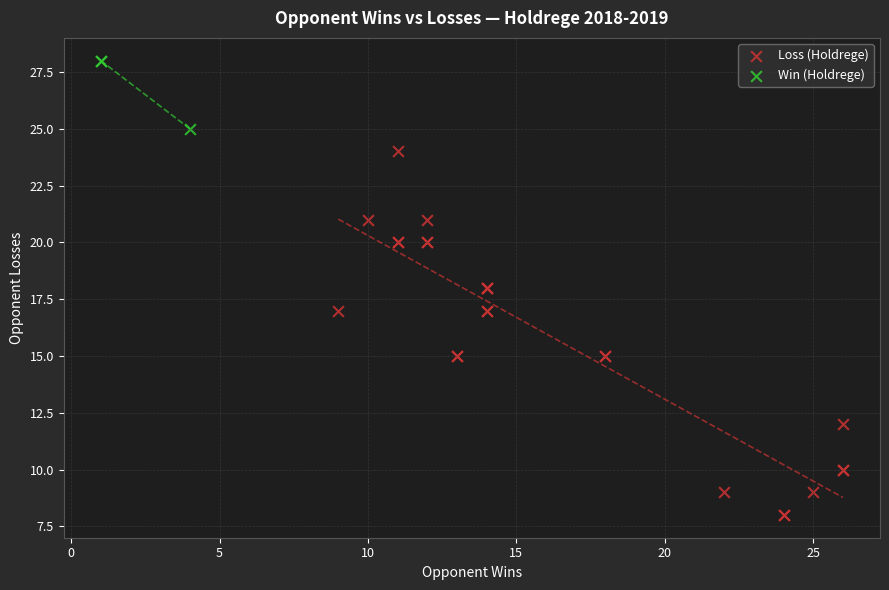

Which series reaches the minimum Y coordinate?

Loss (Holdrege)